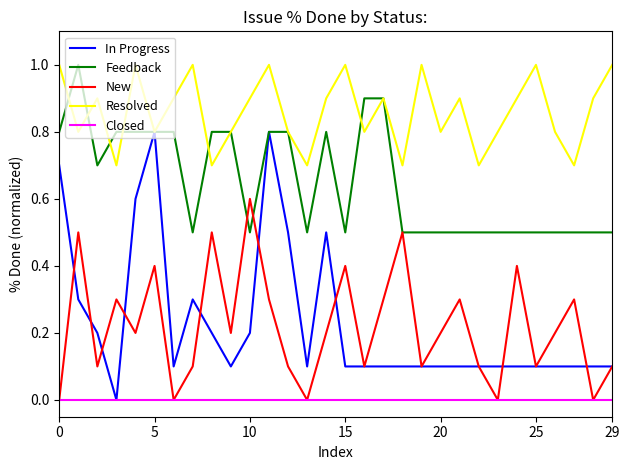

What is the greatest value displayed?

1.0